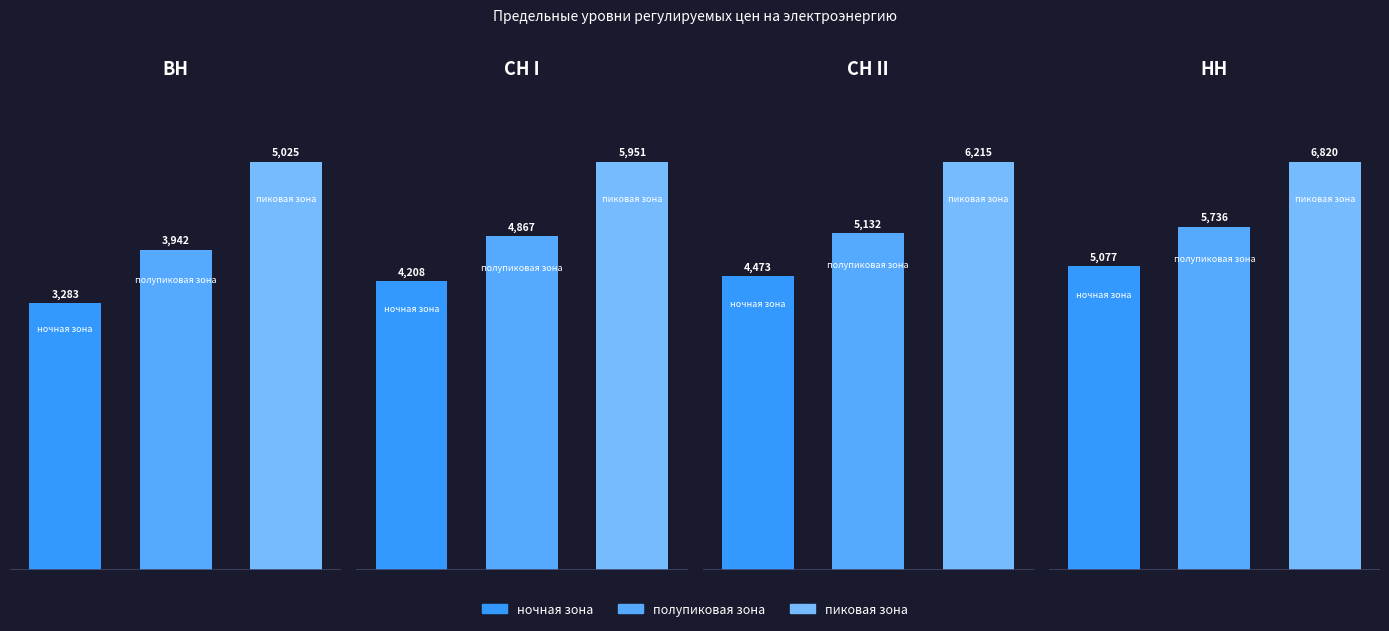

Where does the пиковая зона series first go above 6215?

СН II